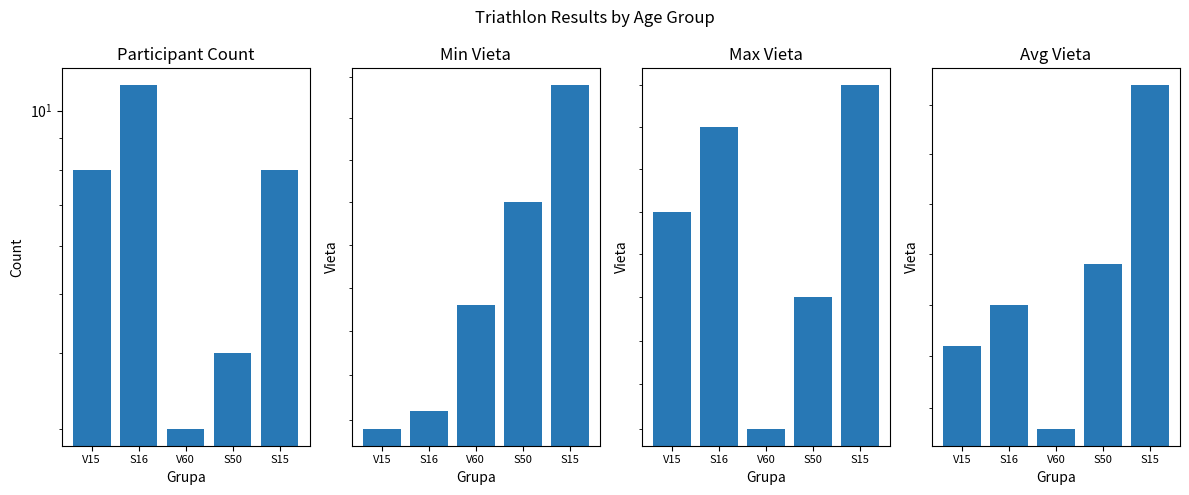

Reading left to right, list all the values displayed in this chart.

Count: 8	11	3	4	8
Min Place: 217	218	224	230	237
Max Place: 248	252	238	244	254
Avg Place: 233	235	229	237	246